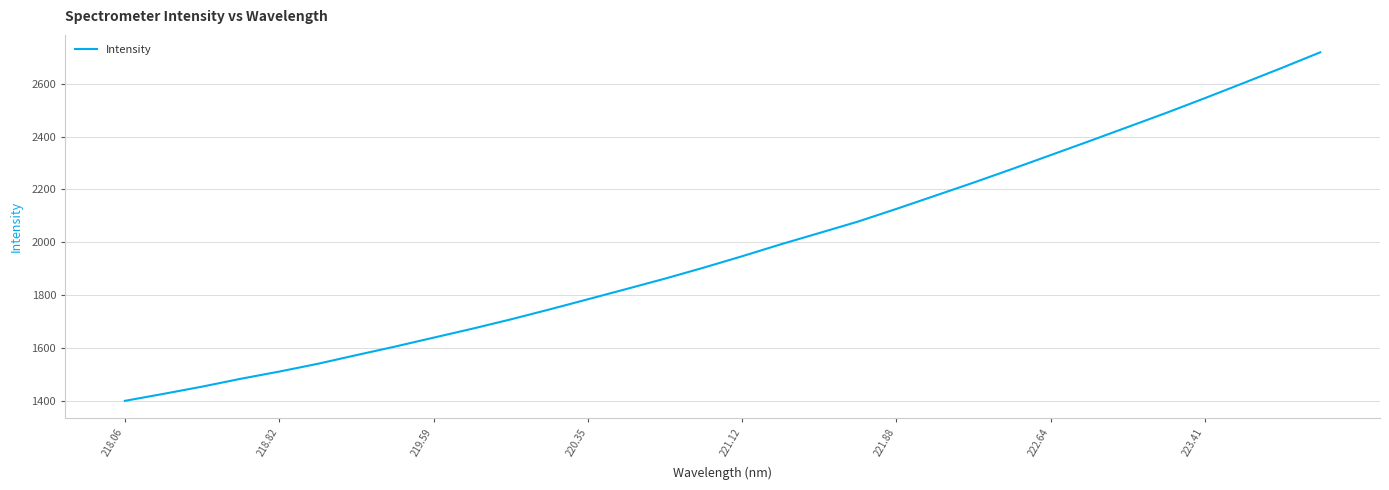

What is the minimum value shown in the chart?

1400.5